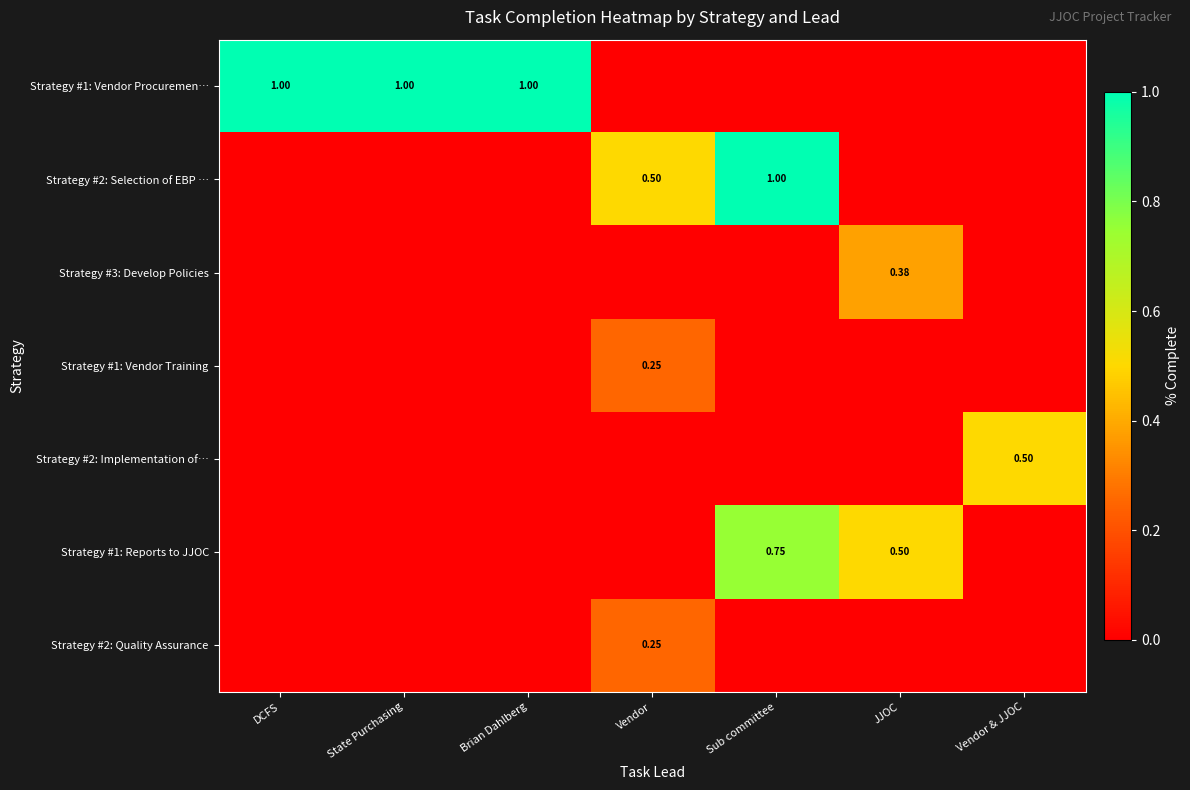

Between Vendor & JJOC and Brian Dahlberg, which is larger?

Brian Dahlberg